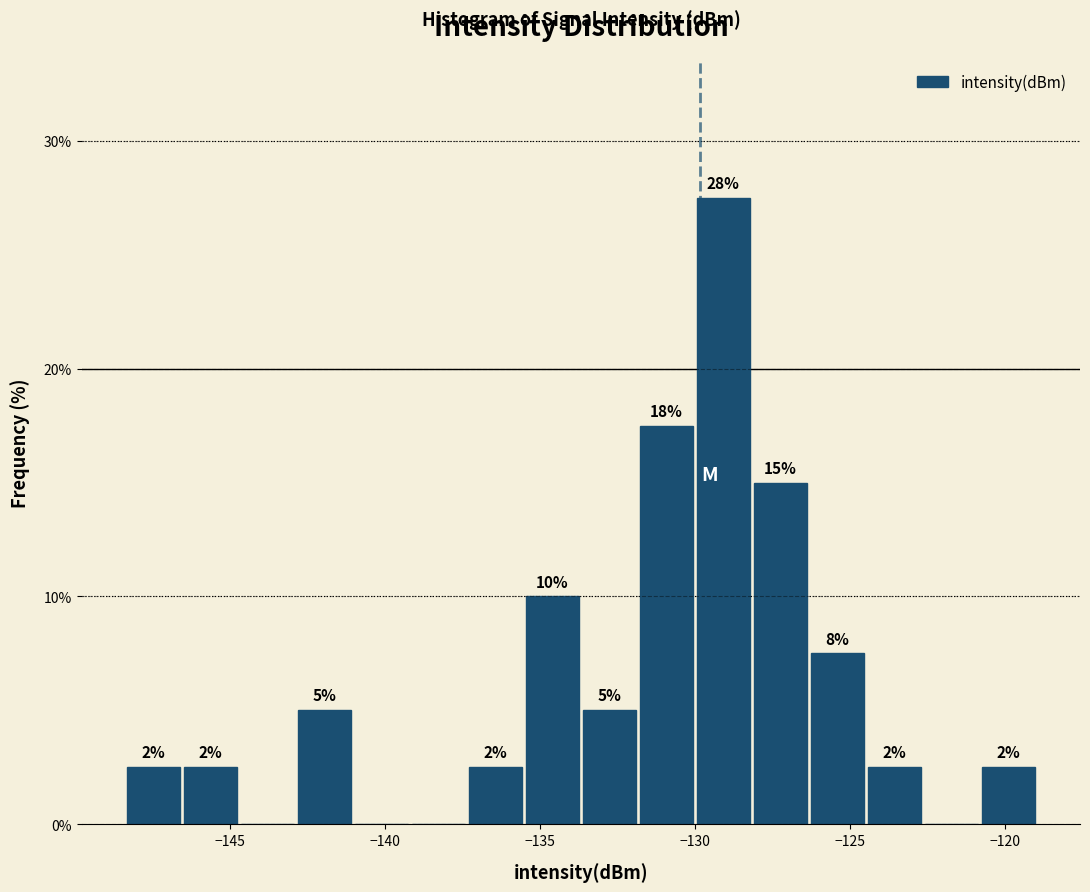

Read against the x-axis, roughly where is the centre of the tallest bar?

-129.0